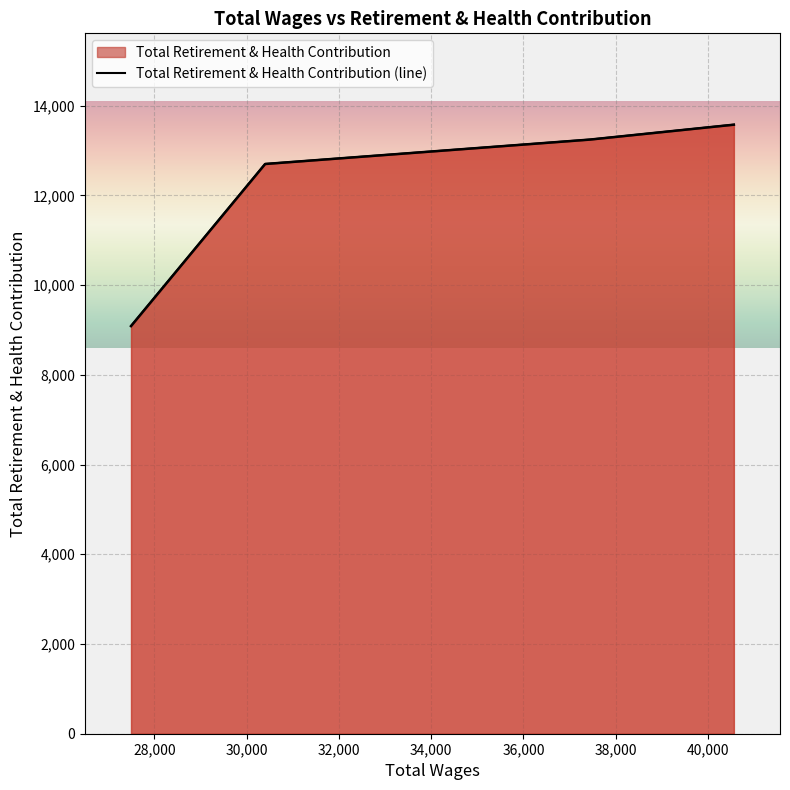

What is the maximum value shown in the chart?

13574